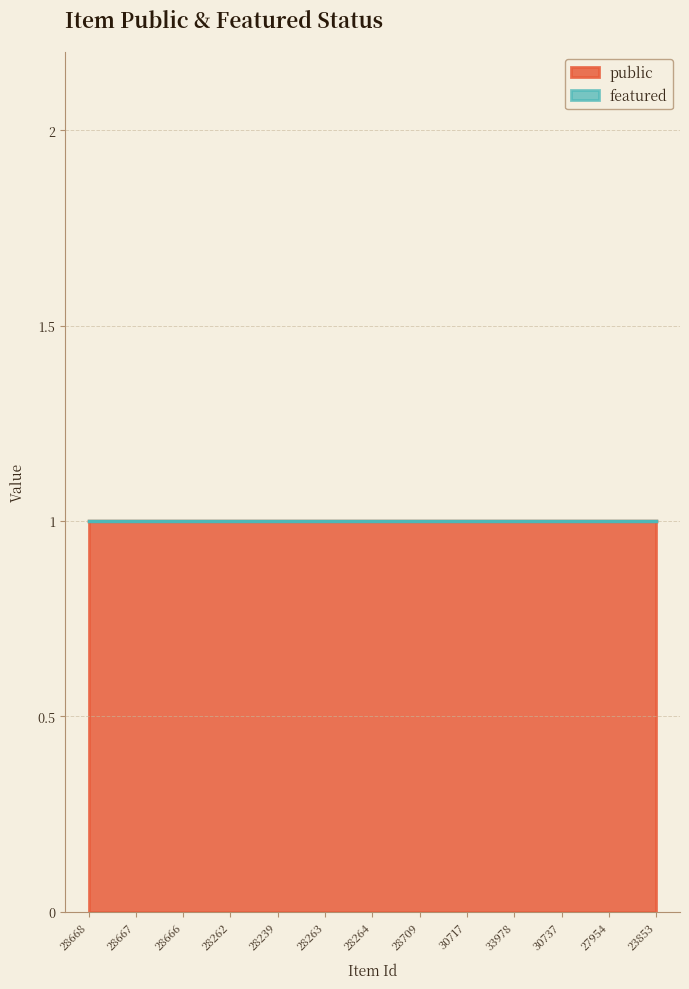

Which series has the widest spread of values?

public